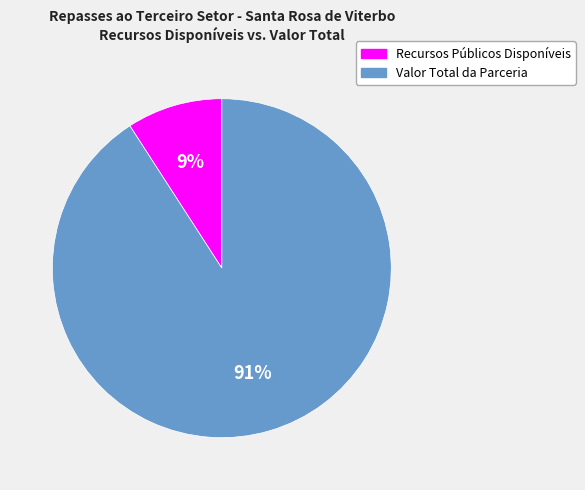

What is the largest slice in the pie chart?

Valor Total da Parceria